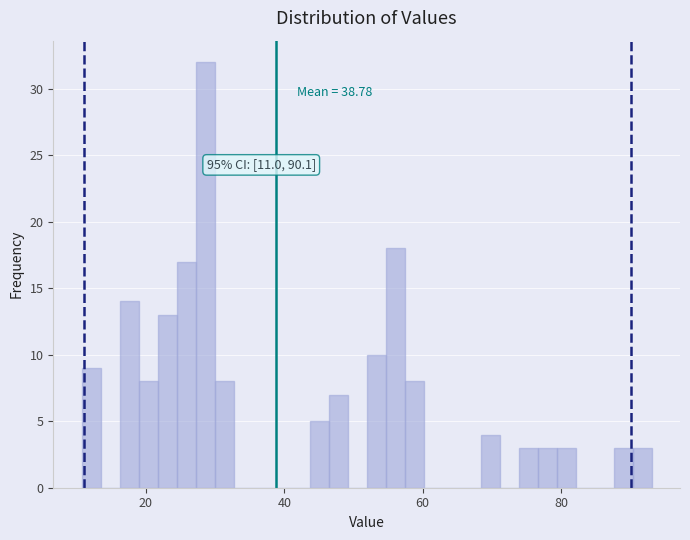

Around what value on the x-axis is the tallest bar? Give the approximate position of its centre, as read against the axis.

28